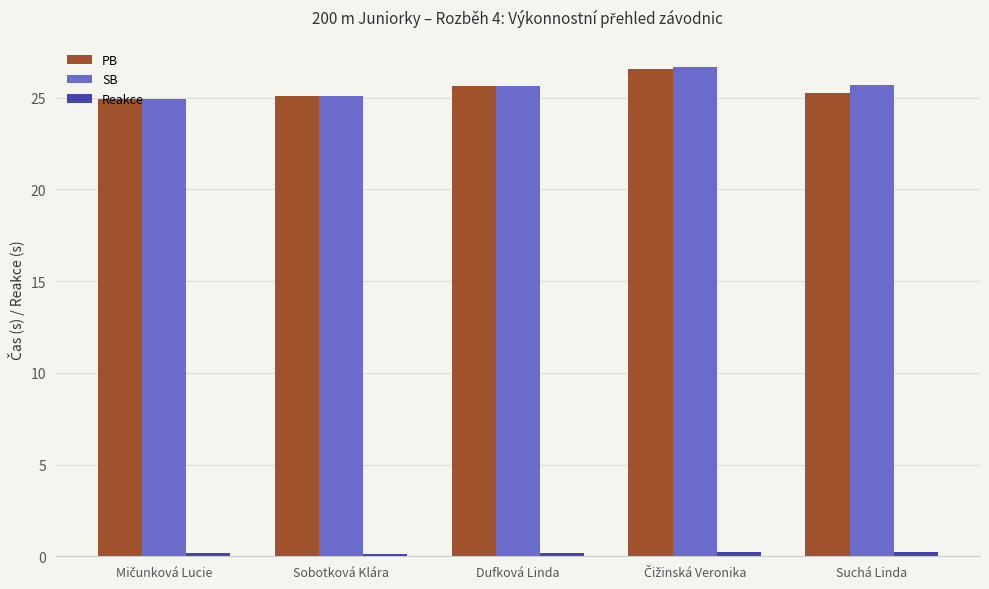

What is the difference between the maximum and minimum values in the SB series?

1.8